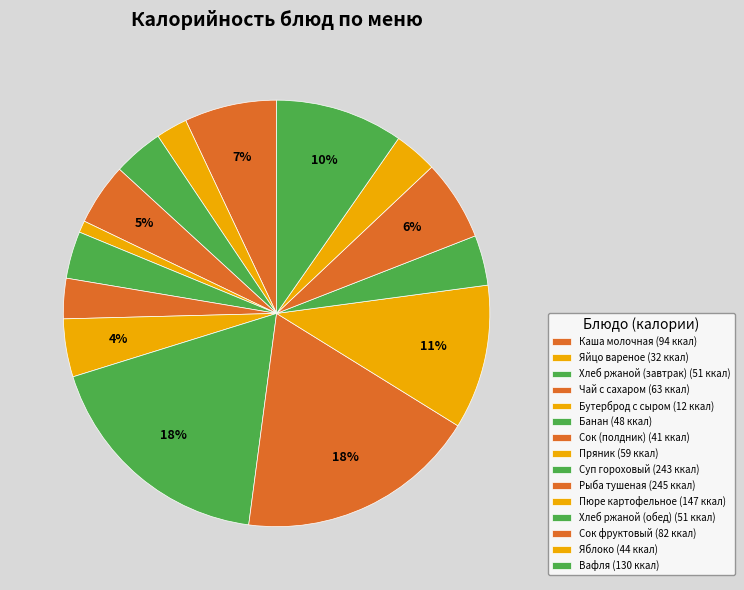

What is the change in value from Пюре картофельное to Яблоко?

-103